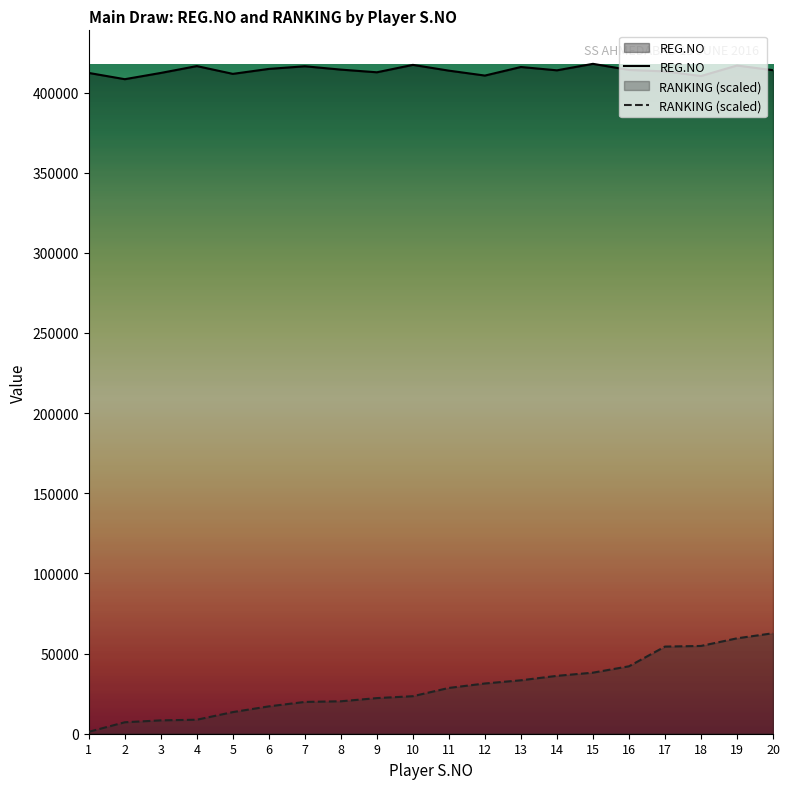

How many lines are shown in the chart?

2